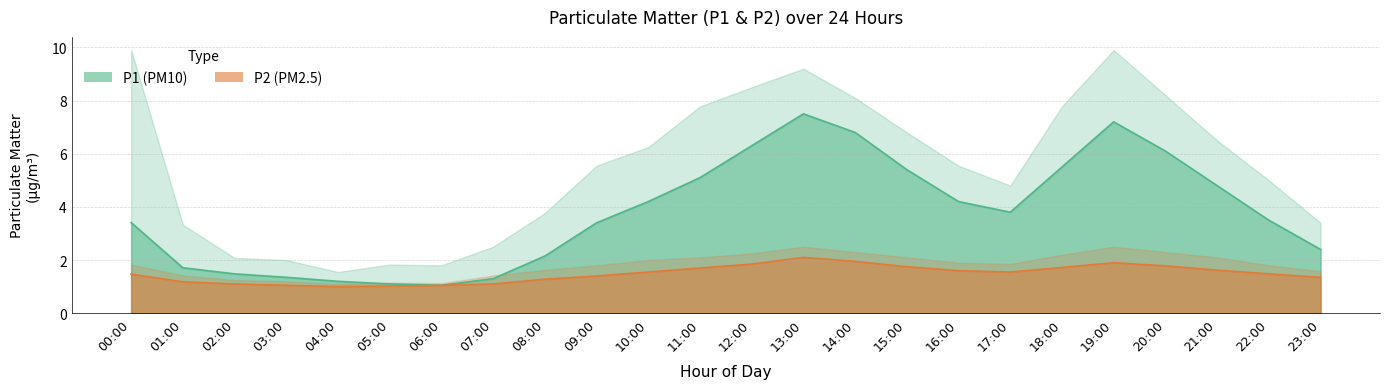

Which series has the largest total across all categories?

P1